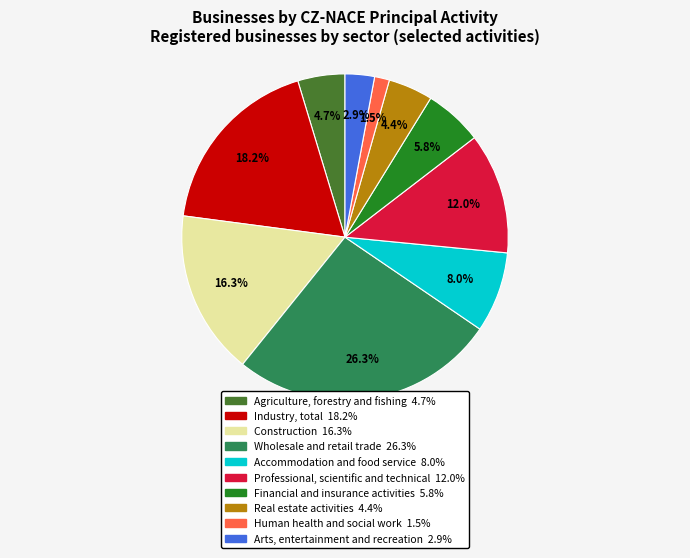

Do Accommodation and food service and Real estate activities together represent more than half of the pie?

No